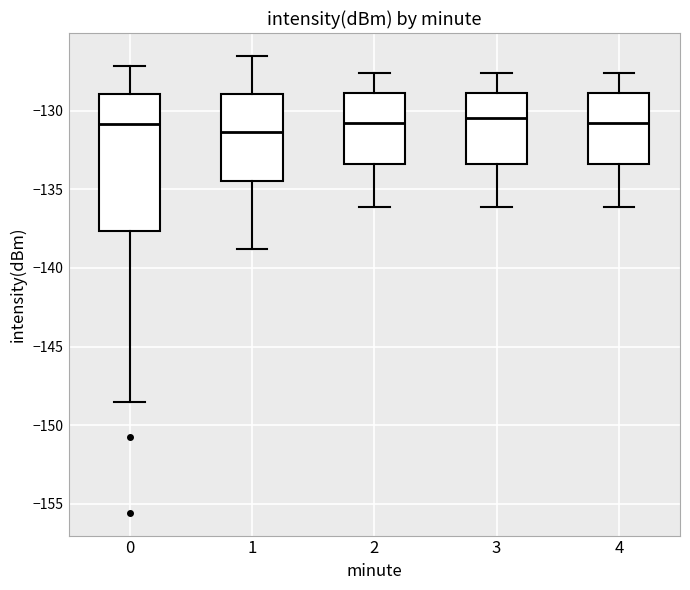

Reading left to right, read every box against the y-axis: the position of its median line, the range the box covers, and the ends of its whiskers. The values are not printed on the chart, so give them approximately, as read against the axis.

0: median -131.0, box -137.5 to -129.0, whiskers -148.5 to -127.0
1: median -131.5, box -134.5 to -129.0, whiskers -139.0 to -126.5
2: median -131.0, box -133.5 to -129.0, whiskers -136.0 to -127.5
3: median -130.5, box -133.5 to -129.0, whiskers -136.0 to -127.5
4: median -131.0, box -133.5 to -129.0, whiskers -136.0 to -127.5